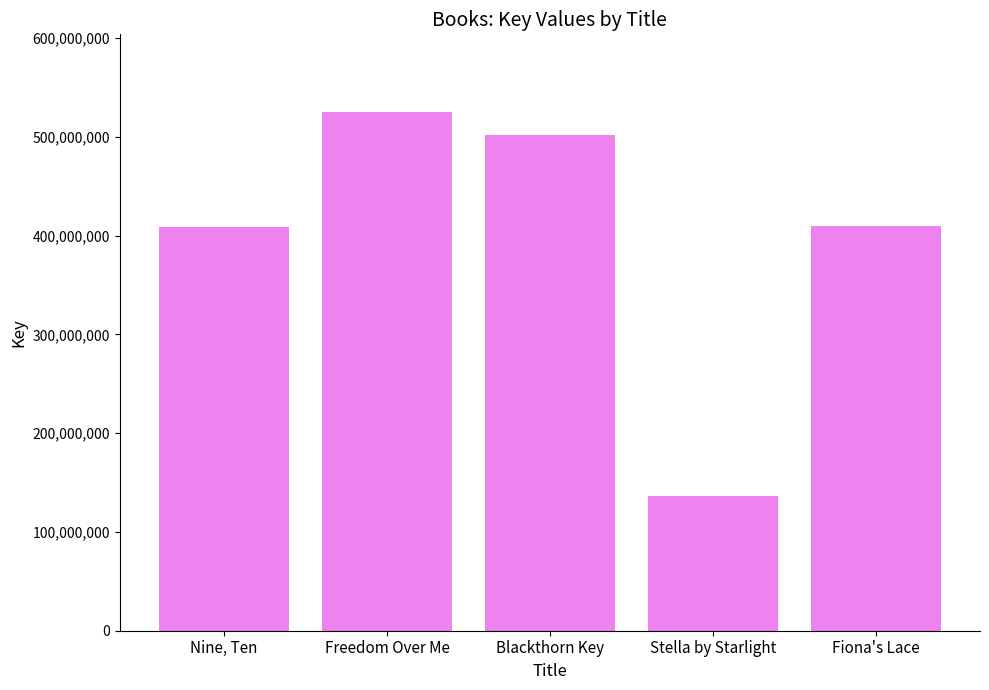

Is it true that the value at Freedom Over Me is 307802519?

False